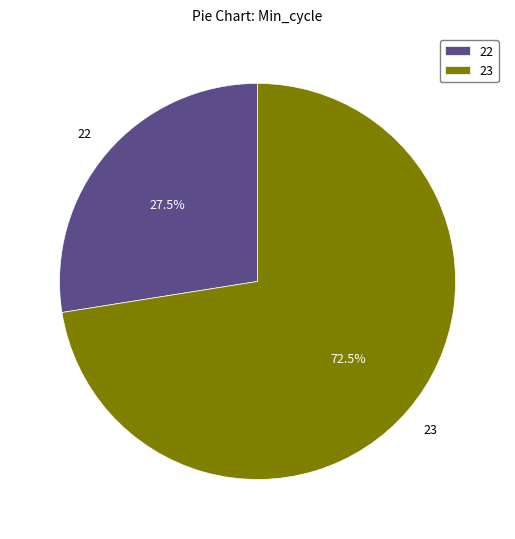

Rank the categories by value from lowest to highest.

22, 23